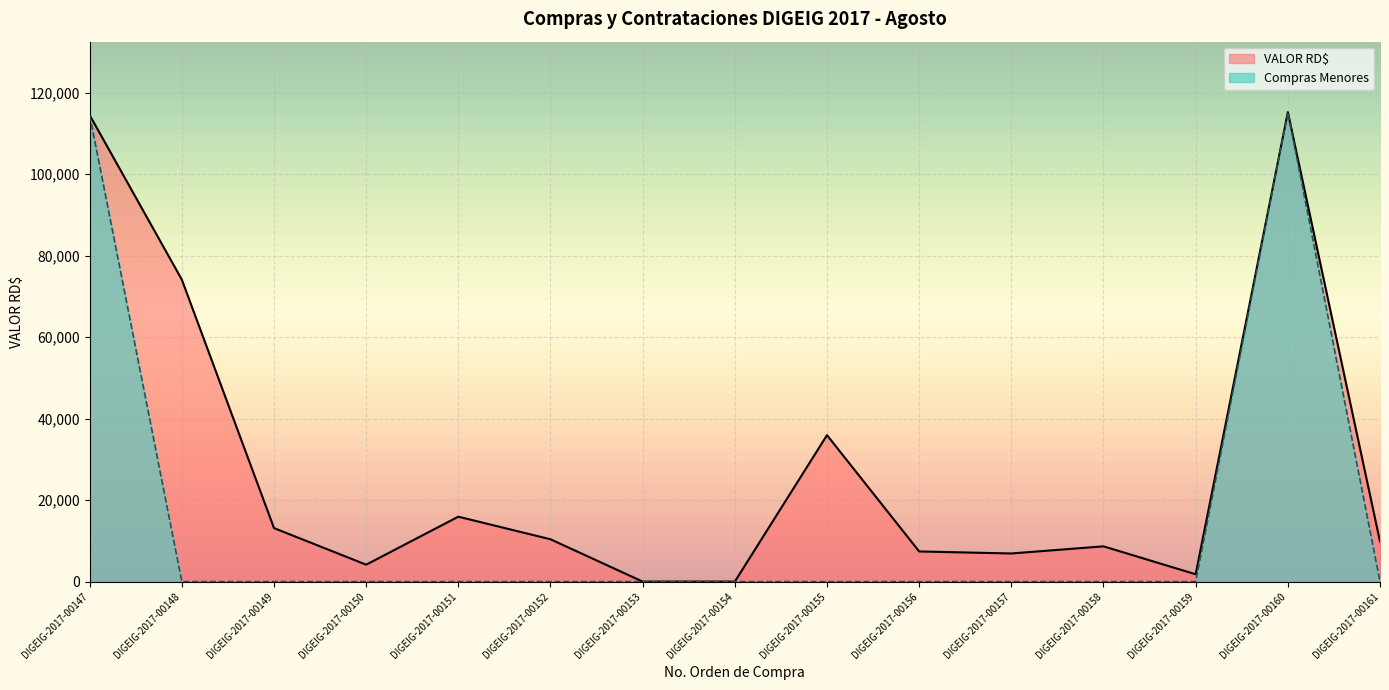

The VALOR RD$ series shows 5128.5 at DIGEIG-2017-00151. True or false?

False